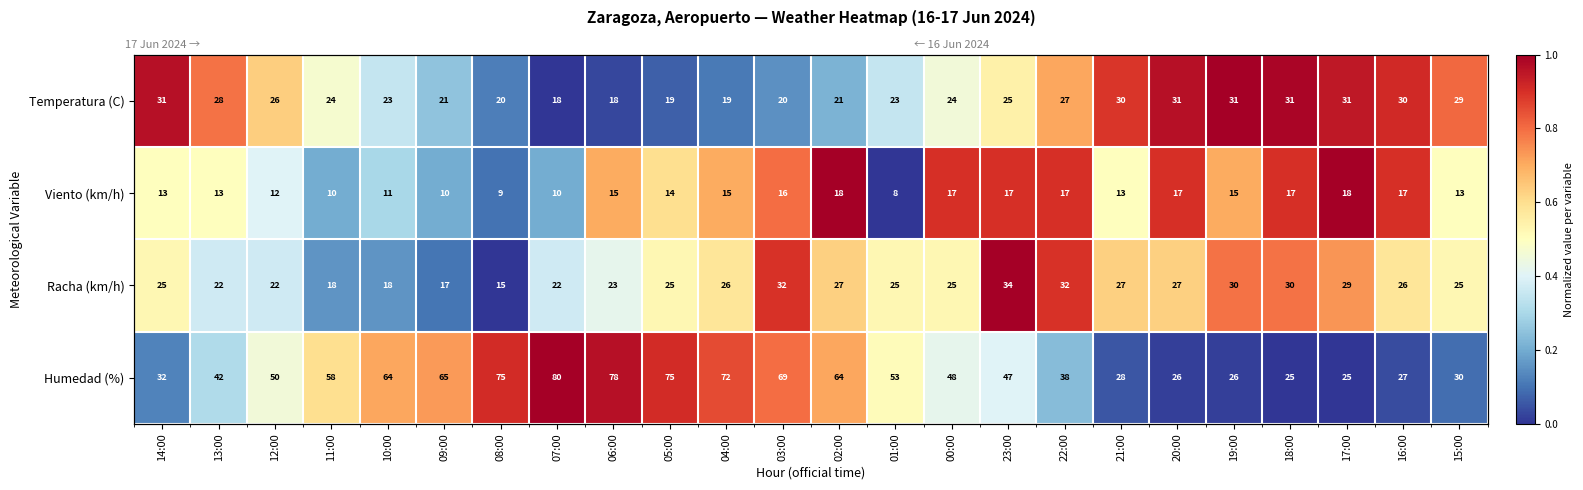

At 00:00, list the series in order from smallest to largest.

Humedad (%), Temperatura (C), Racha (km/h), Viento (km/h)